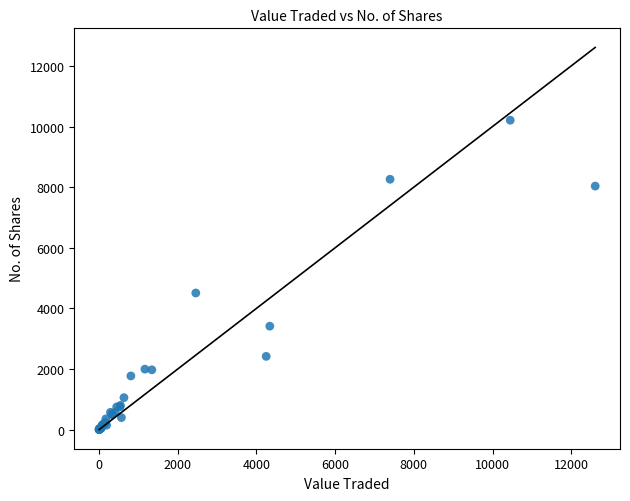

What Y value in the scatter plot is closest to 5106?

4509